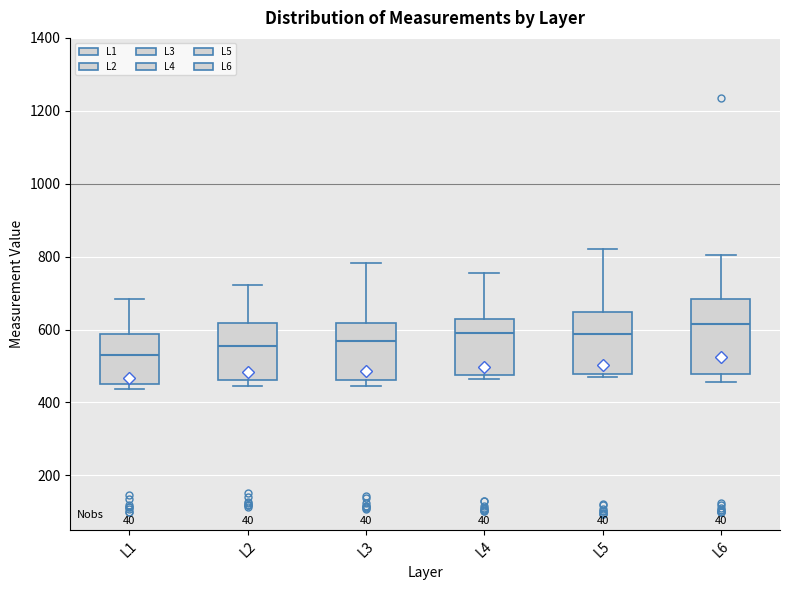

Where does the upper whisker of the box for L5 end on the y-axis? The values are not printed on the chart, so give them approximately, as read against the axis.

820